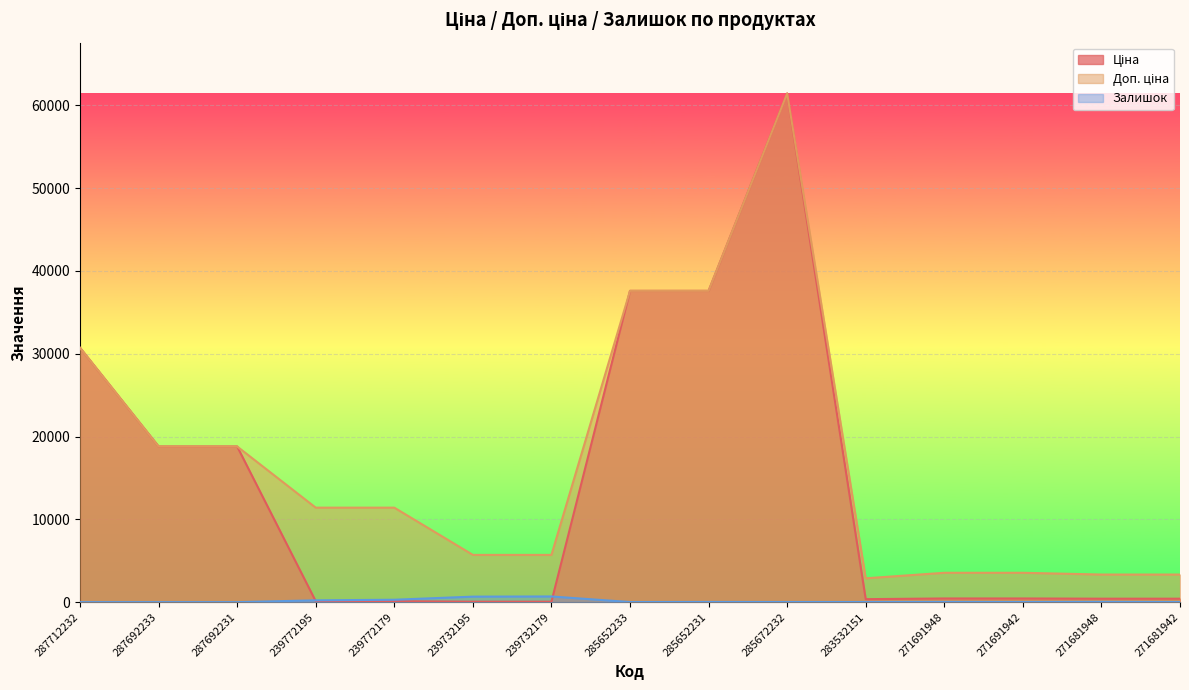

How many data points in Залишок are above 16?

7